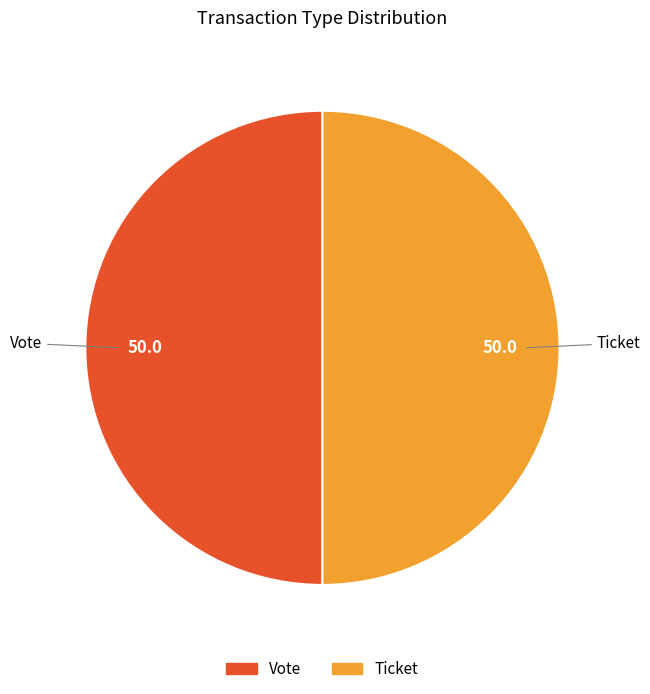

Count the number of slices in the pie.

2